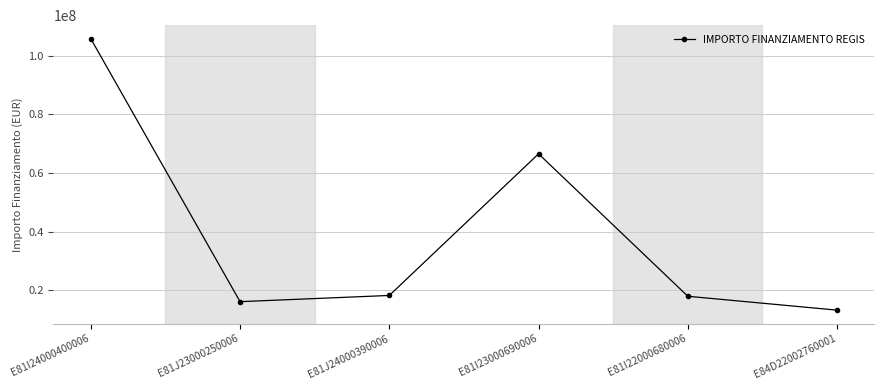

What is the ratio of the value at E81I23000690006 to the value at E81I22000680006?

3.7